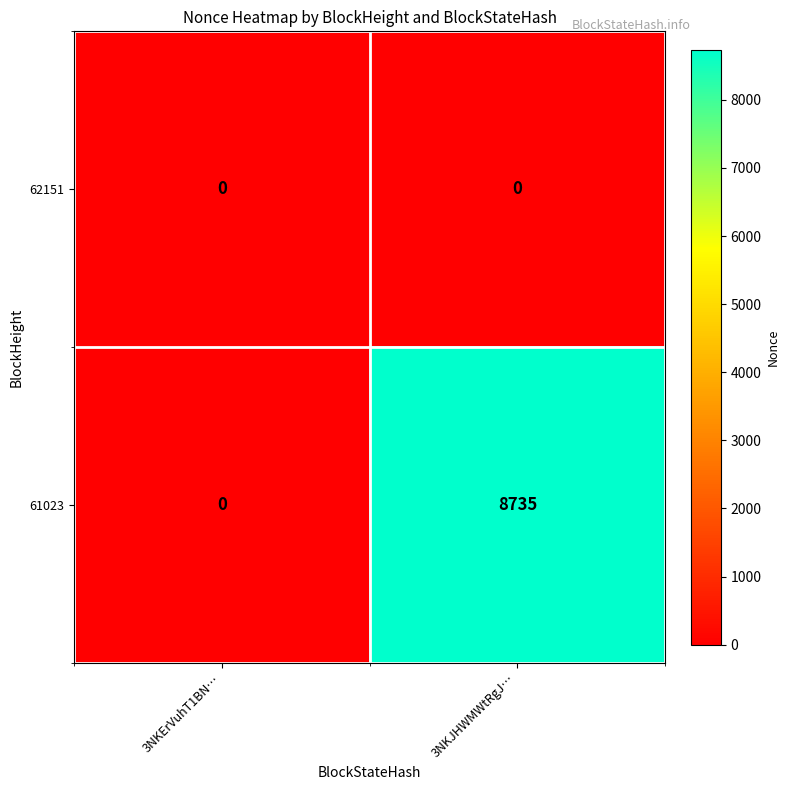

At how many categories does at least one series exceed 2710?

1